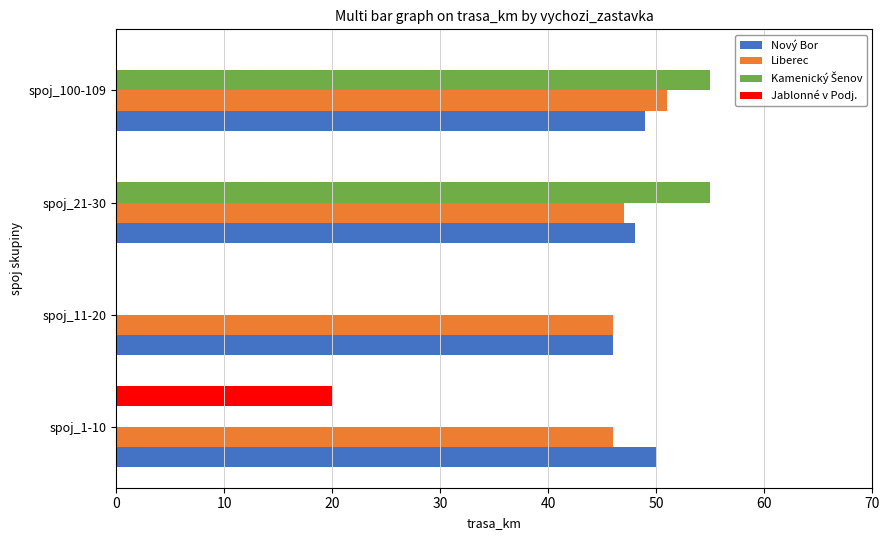

What is the sum of all Nový Bor values?

193